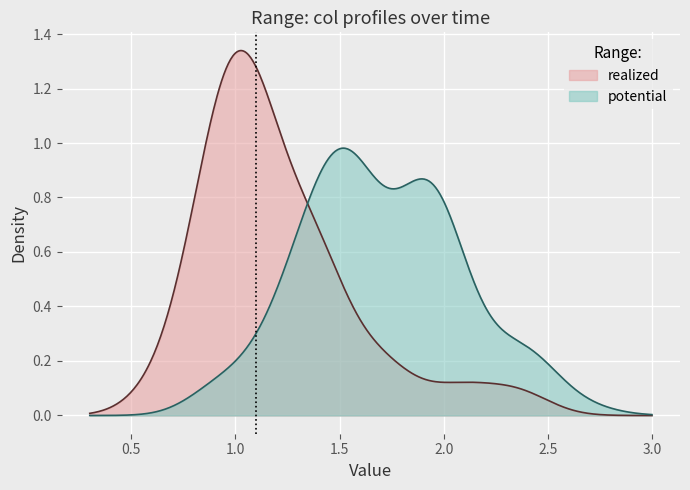

The value of 5.986 at 38 is 0.5. True or false?

False